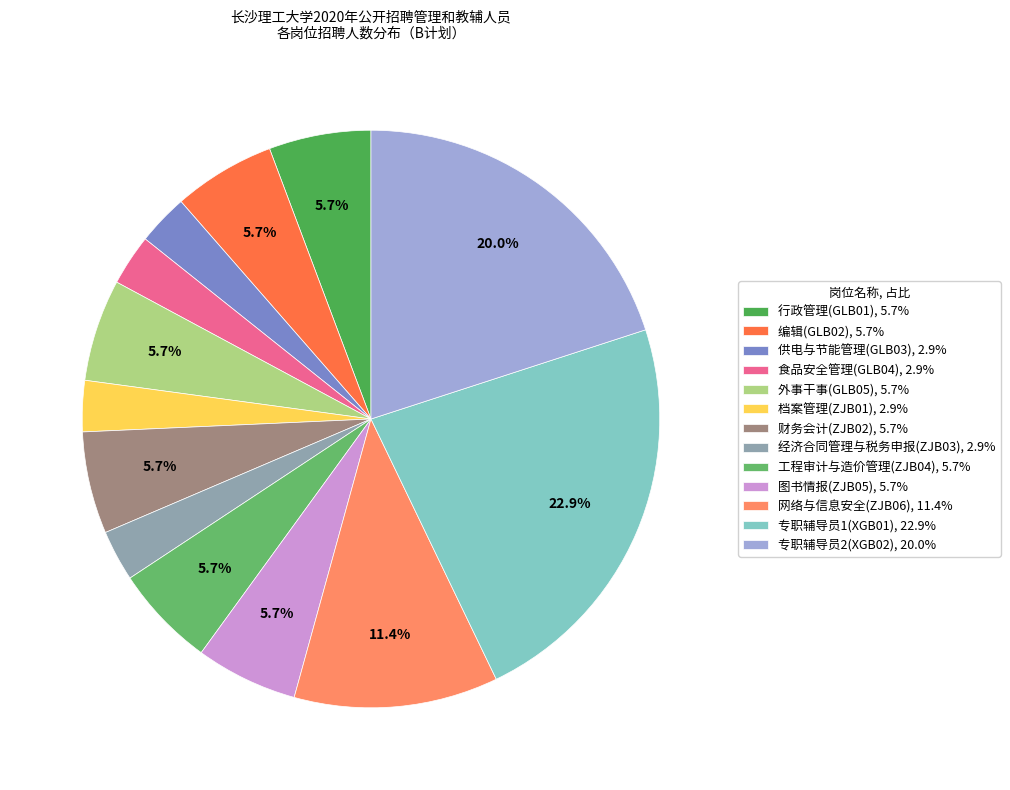

True or false: 档案管理(ZJB01) accounts for 3% of the total.

True